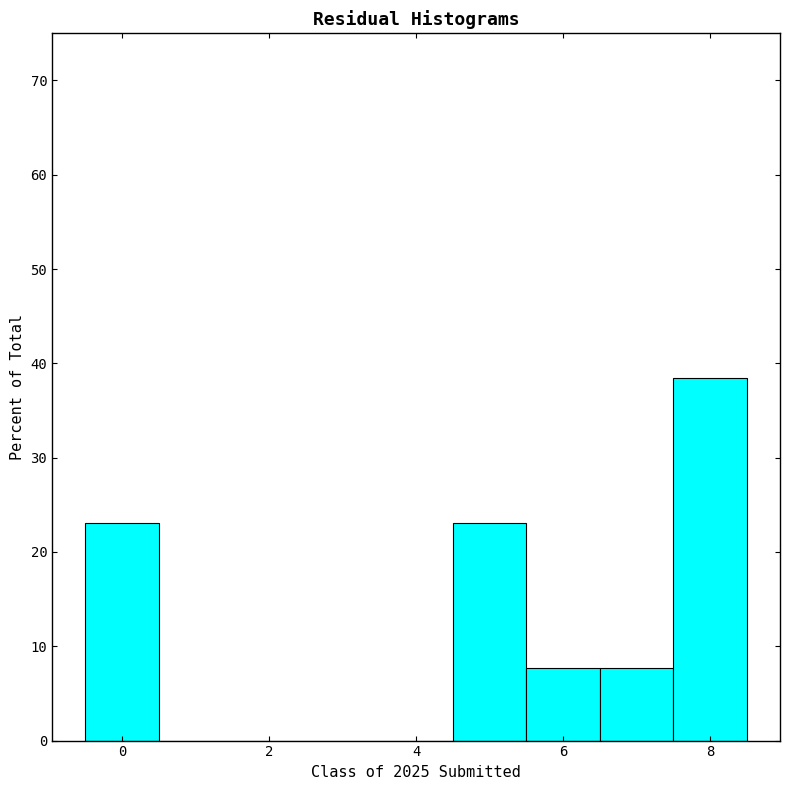

How tall is the bar that spans 4.5 to 5.5 on the x-axis? Neither the bar edges nor the heights are printed on the chart, so give them approximately, as read against the axes.

23